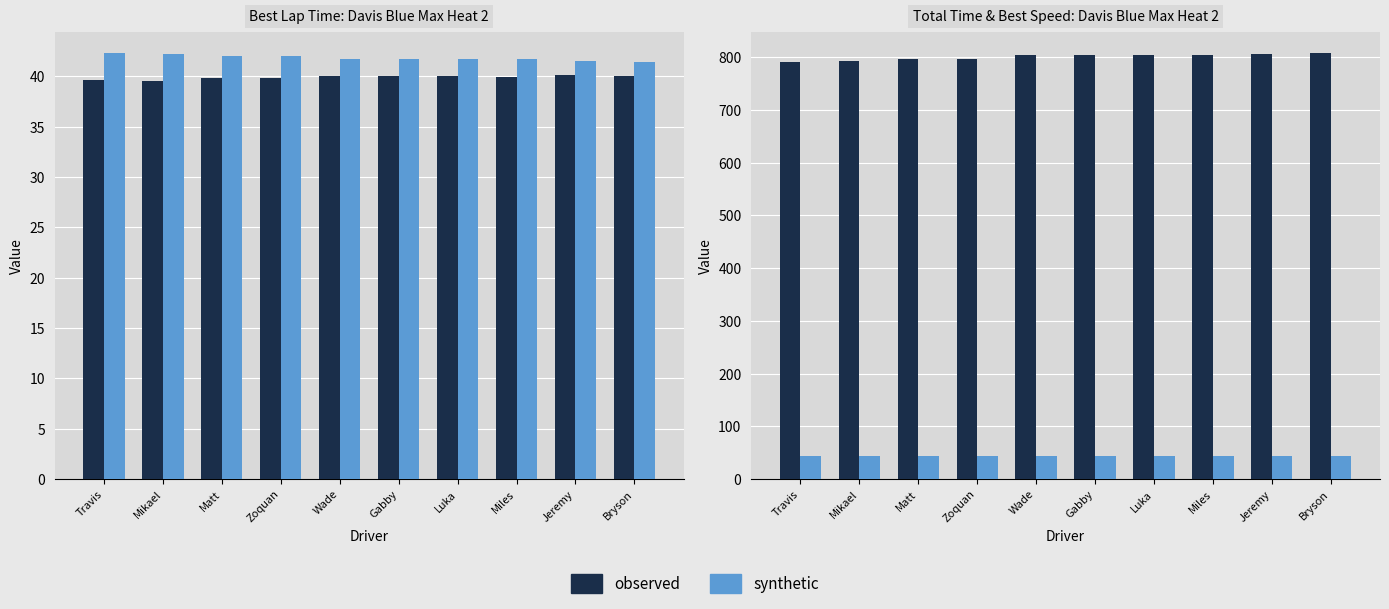

What is the value of the Average Speed bar at the 2nd from the left?

42.3